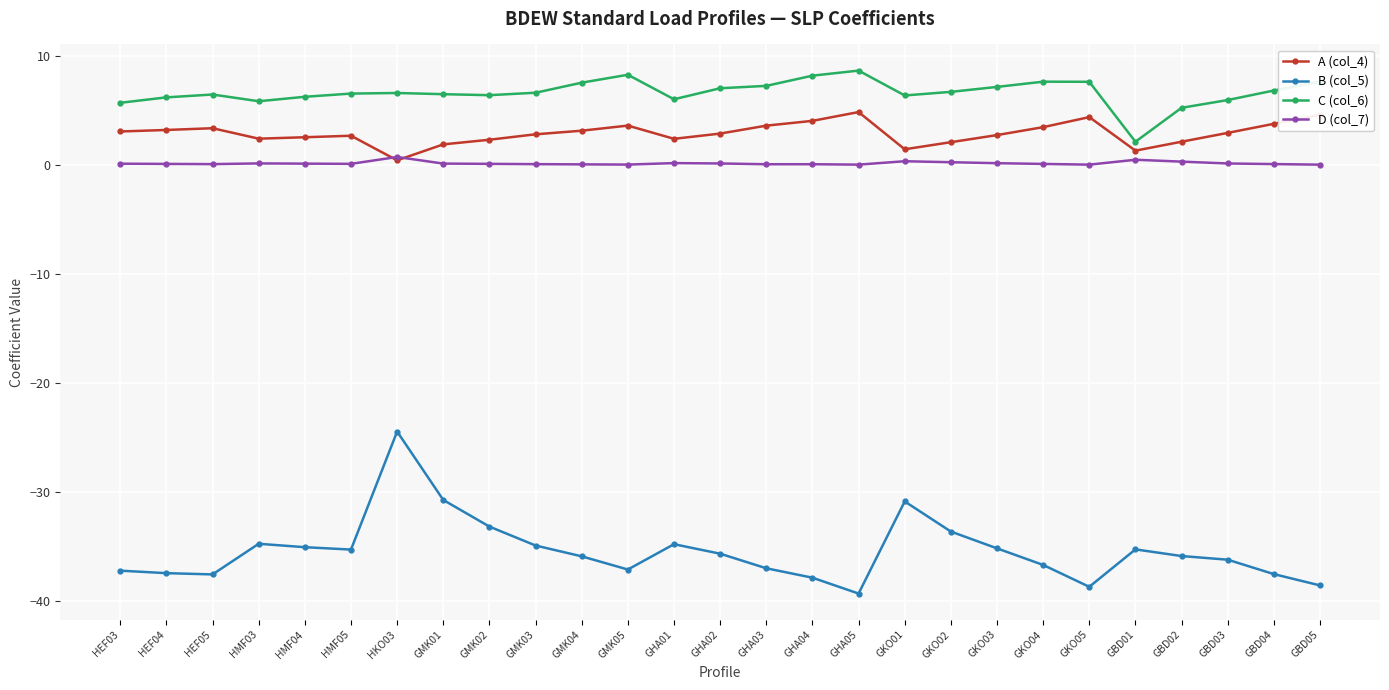

How many categories are shown in the chart?

27